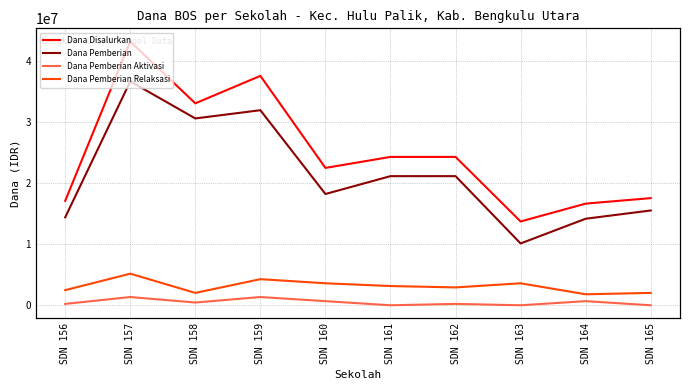

At which category is the sum across all series the highest?

SDN 157